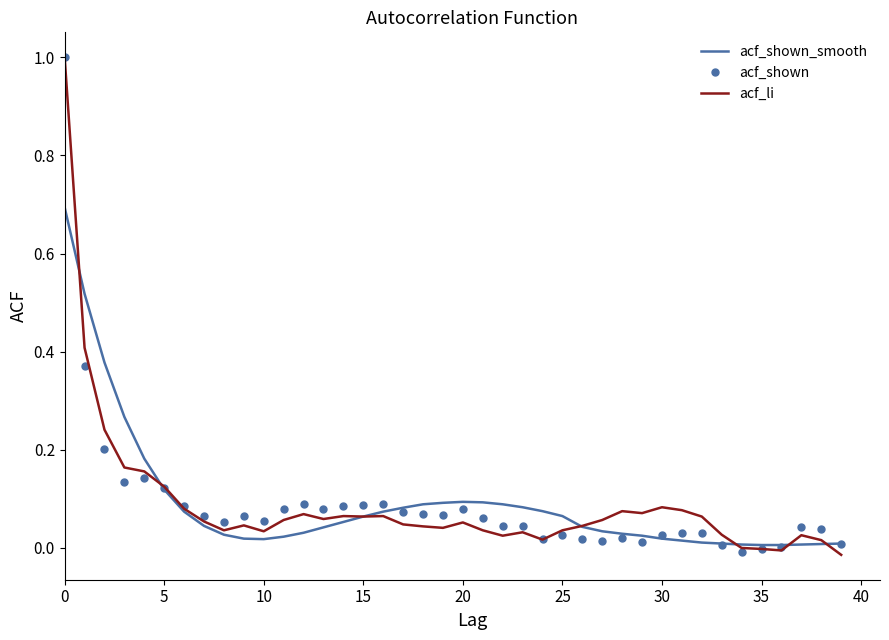

What is the highest value of the acf_li series?

1.0